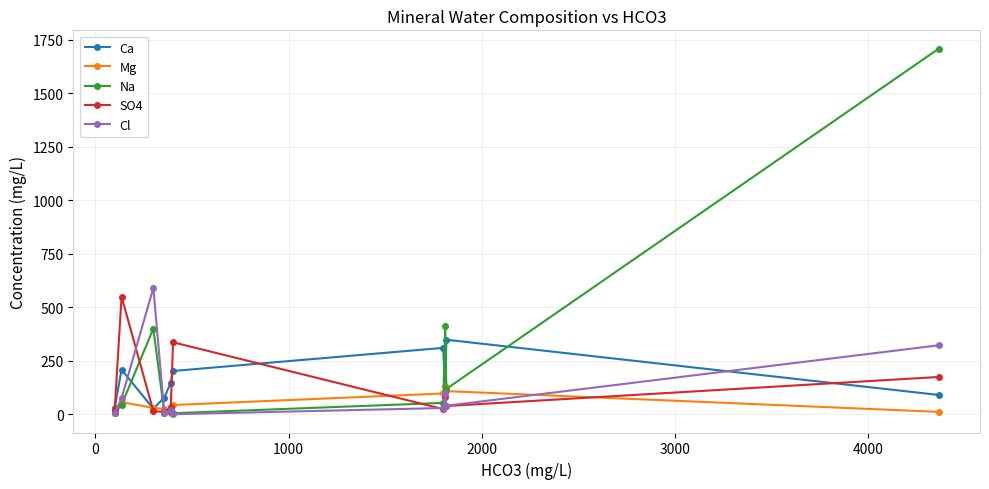

Which series ends up on top after the final intersection of Ca and Na?

Na